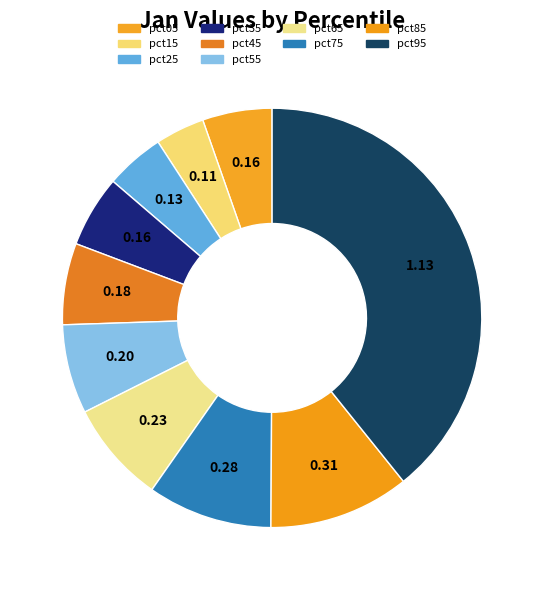

Is pct55 the majority of the pie?

No